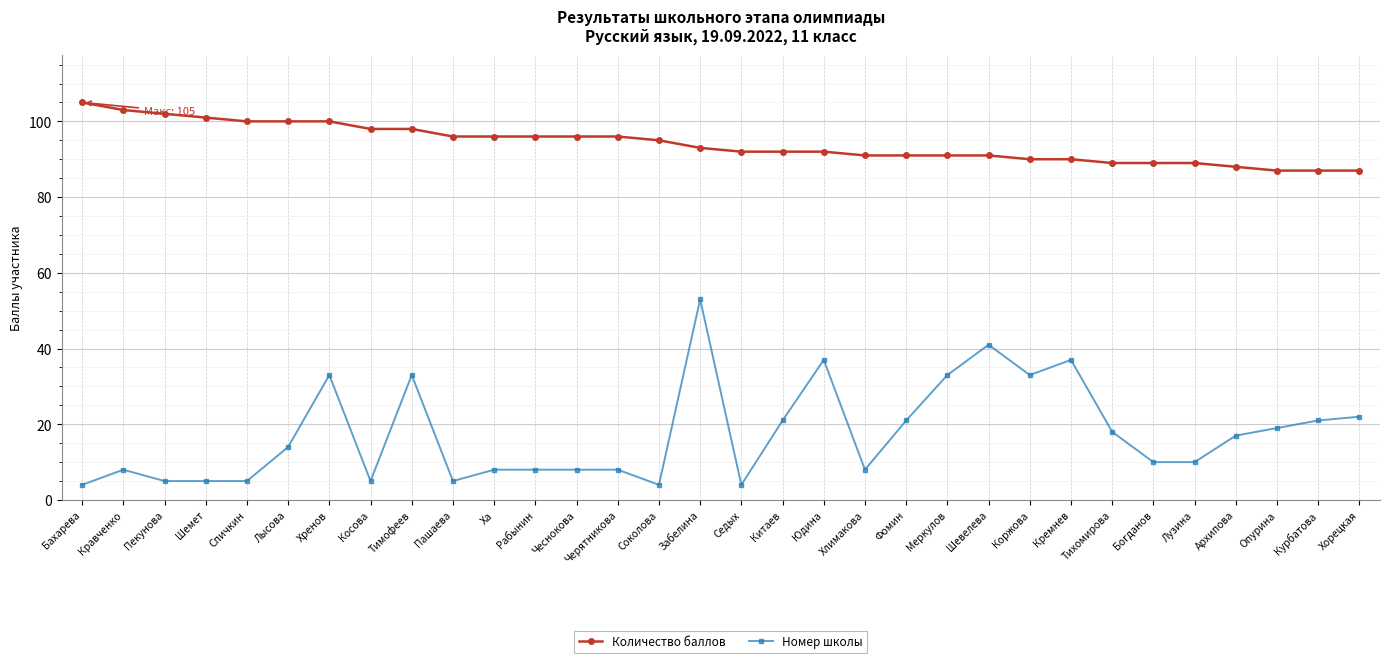

Rank the series at Бахарева from lowest to highest value.

Номер школы, Количество баллов